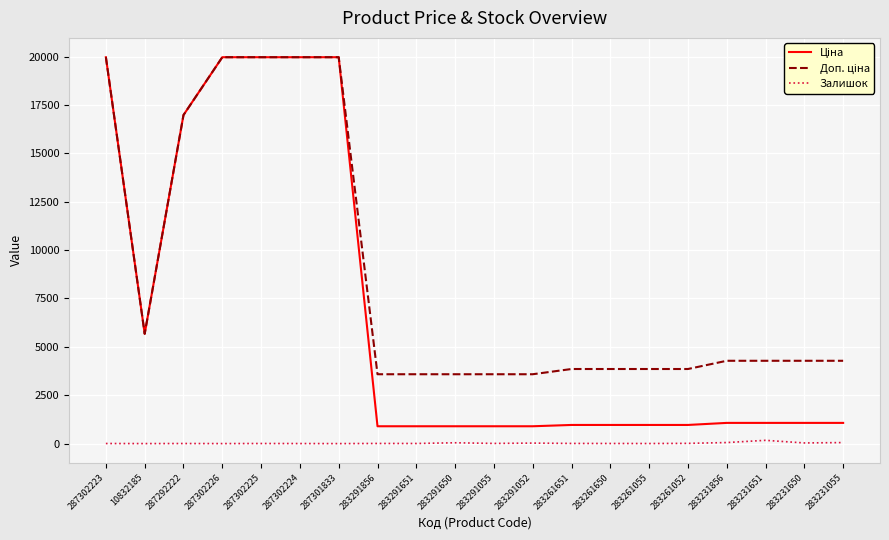

List the labels in order of Ціна value, smallest first.

283291856, 283291651, 283291650, 283291055, 283291052, 283261651, 283261650, 283261055, 283261052, 283231856, 283231651, 283231650, 283231055, 10832185, 287292222, 287302223, 287302226, 287302225, 287302224, 287301833